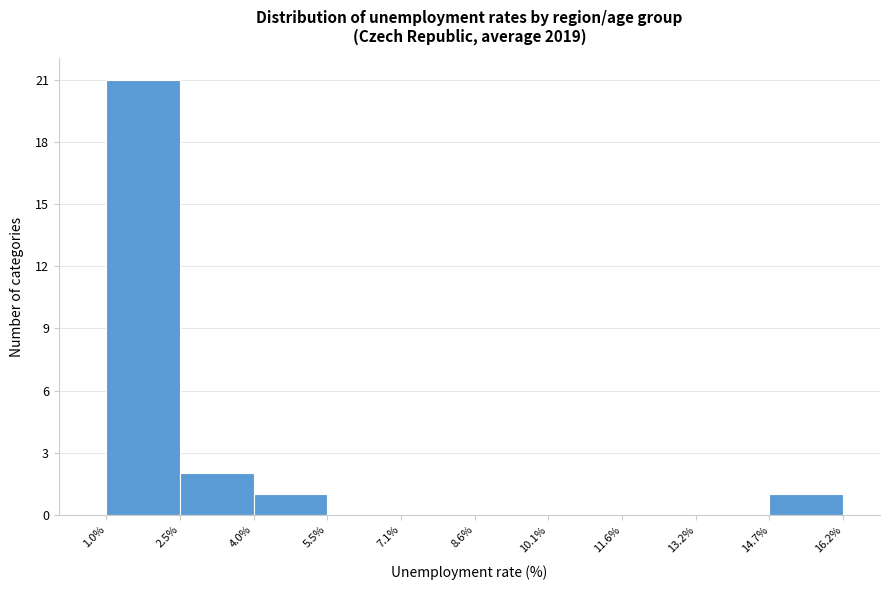

Which range on the x-axis has the tallest bar?

1.0% to 2.5%